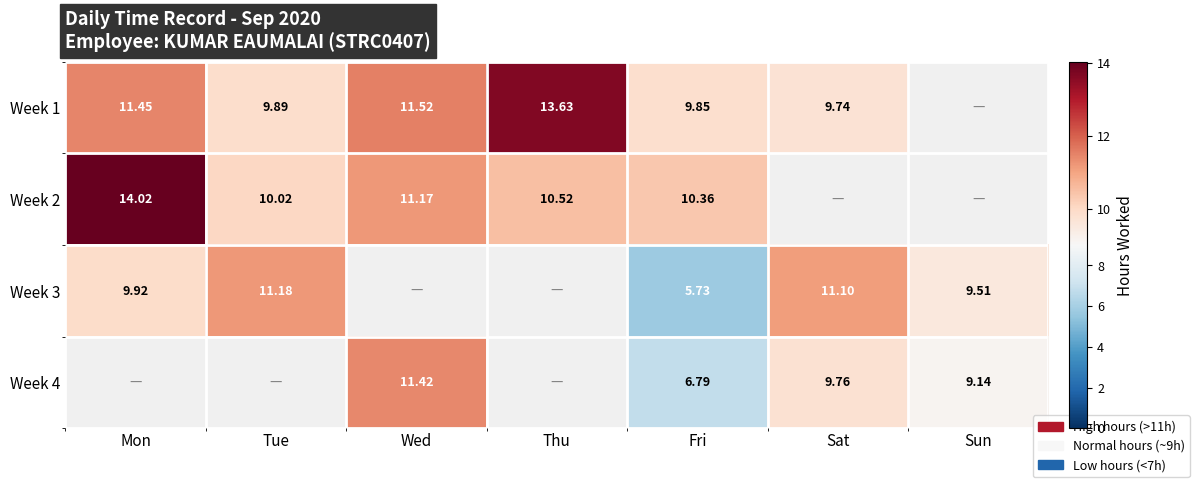

Rank the series at Thu from highest to lowest value.

Week 1, Week 2, Week 3, Week 4